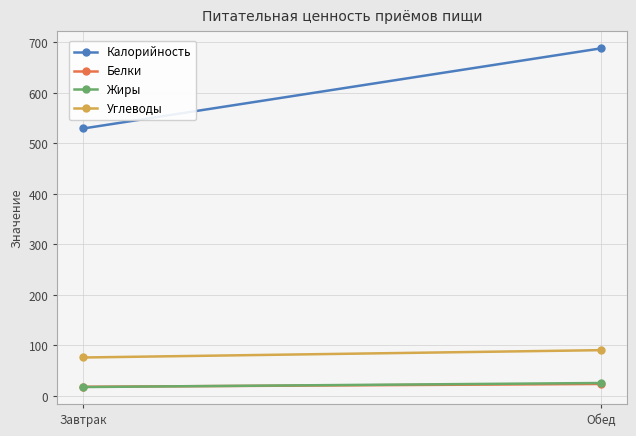

Where is Углеводы nearest to the value 83?

Завтрак